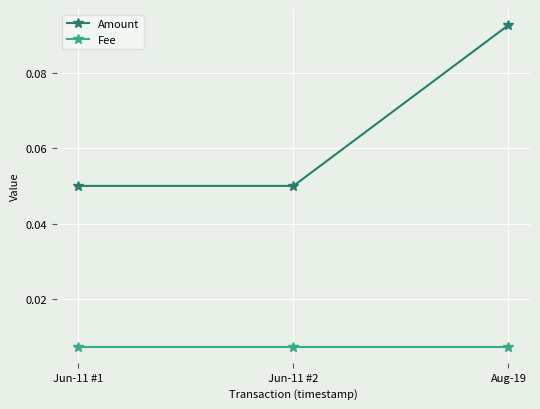

The value of Amount at Jun-11 #1 is 0.0. True or false?

False